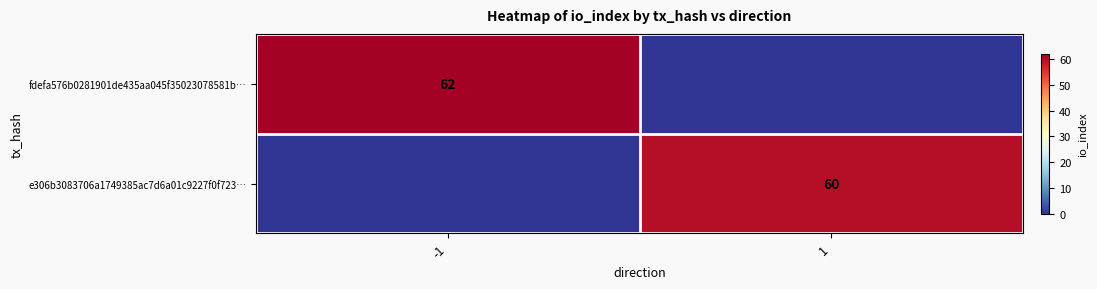

The value of fdefa576b0281901de435aa045f35023078581b… at -1 is 62. True or false?

True